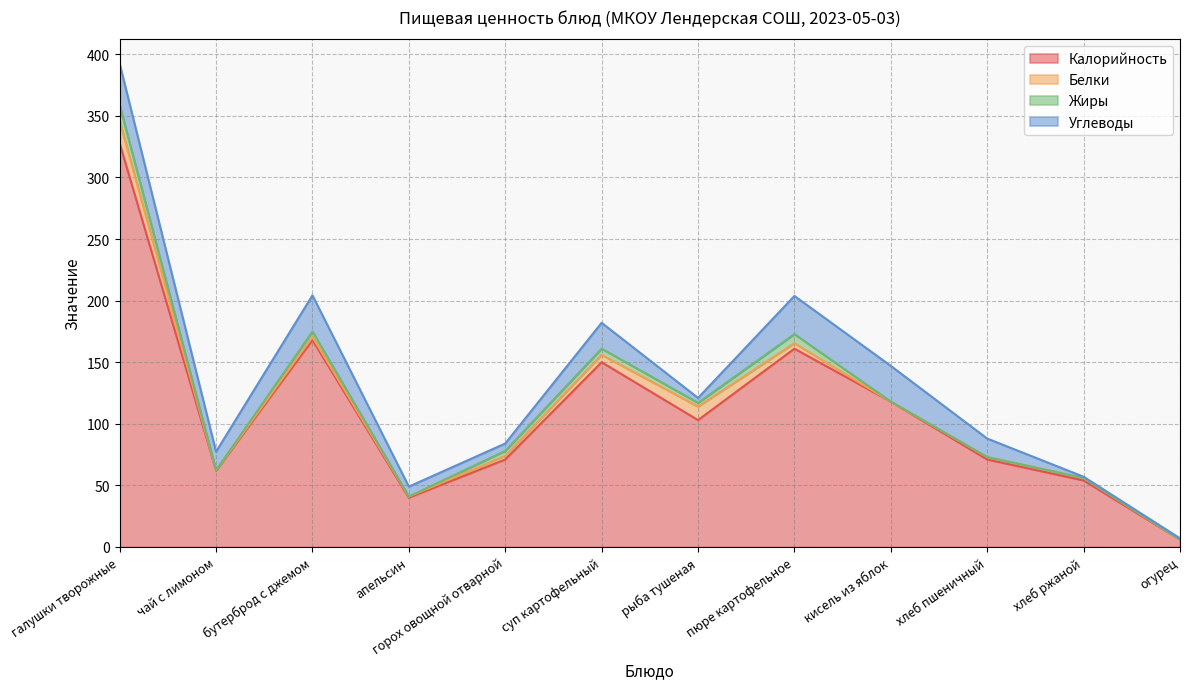

Where is the first local minimum for Калорийность?

чай с лимоном